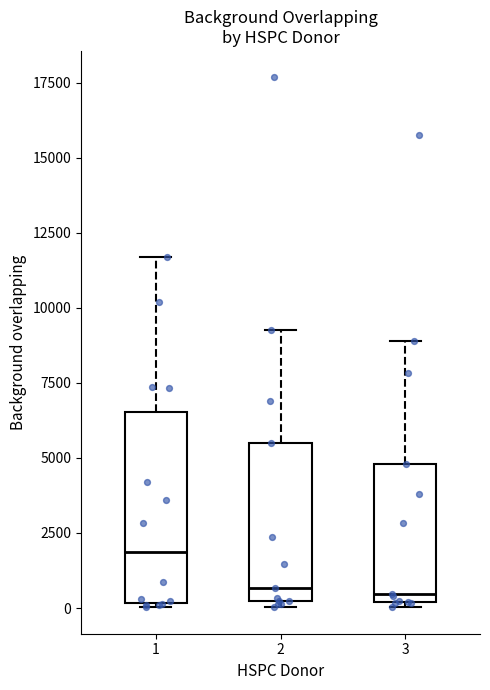

Reading left to right, transcribe this box plot: for each box, give where its median line is, the range the box spans, and where its two whiskers end, as read against the y-axis. The values are not printed on the chart, so give them approximately, as read against the axis.

1: median 2000, box 0 to 6500, whiskers 0 to 11500
2: median 500, box 0 to 5500, whiskers 0 (just below the box's lower edge) to 9000
3: median 500, box 0 to 5000, whiskers 0 (just below the box's lower edge) to 9000